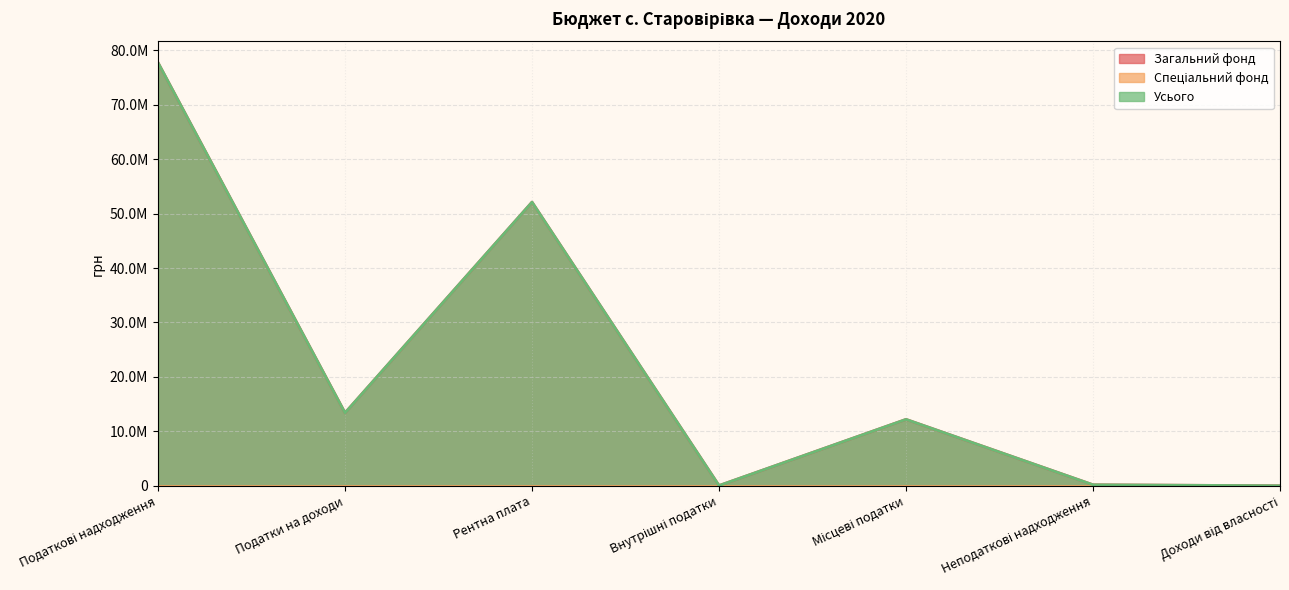

True or false: Усього and Загальний фонд cross at least once.

False